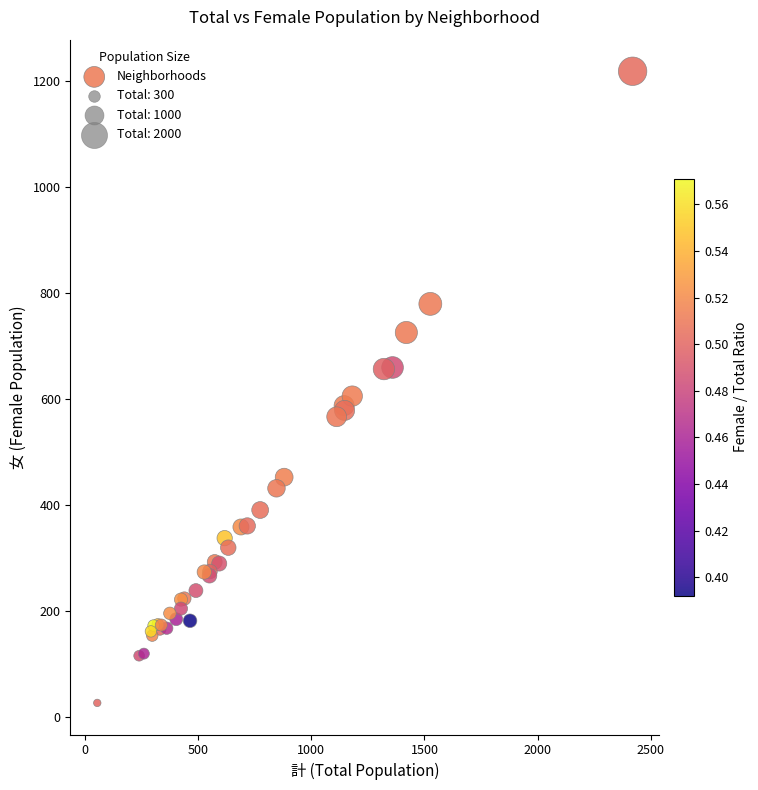

What Y value in the scatter plot is closest to 623?

606